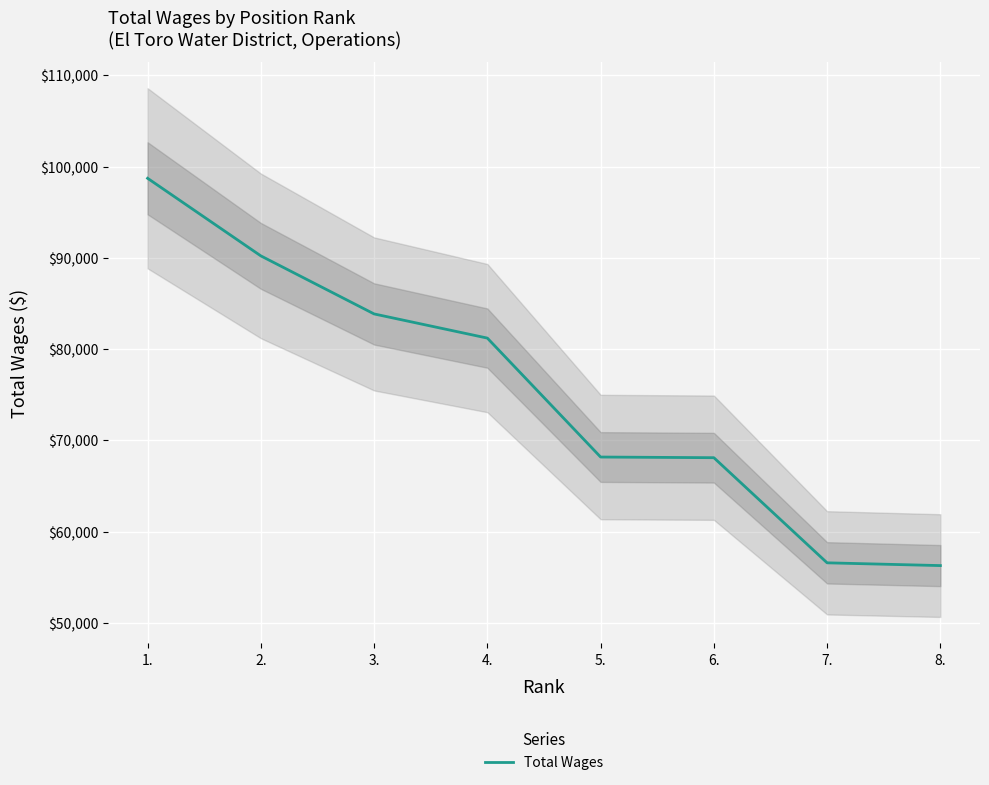

Reading right to left, transcribe all the data shown in this chart.

56276	56579	68098	68171	81203	83851	90211	98714